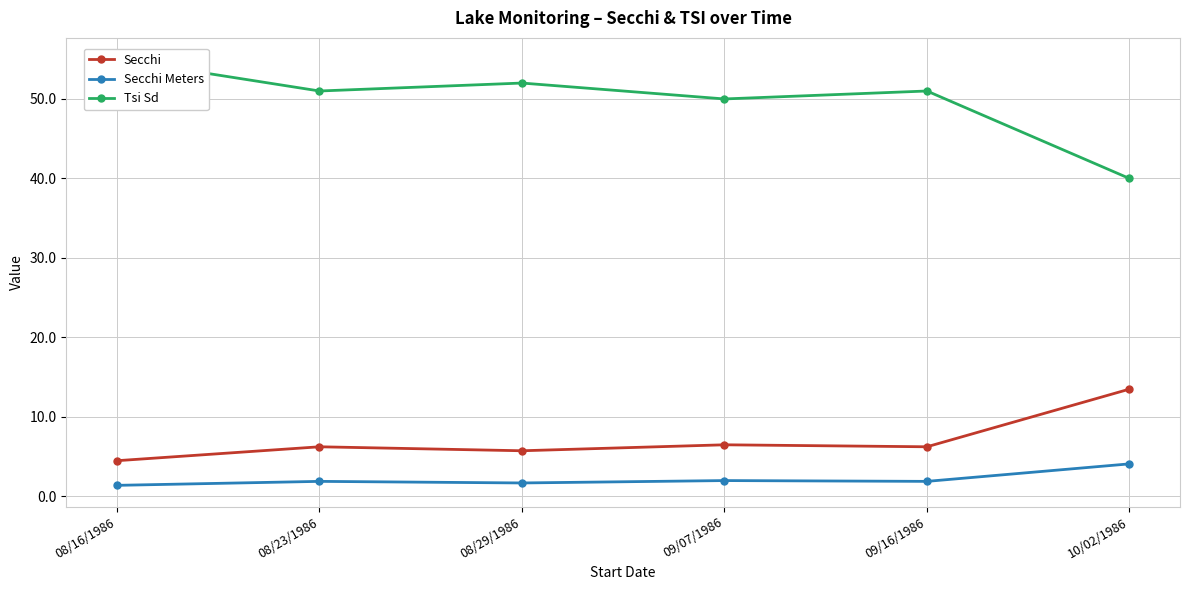

Which label corresponds to the smallest value in the chart?

08/16/1986